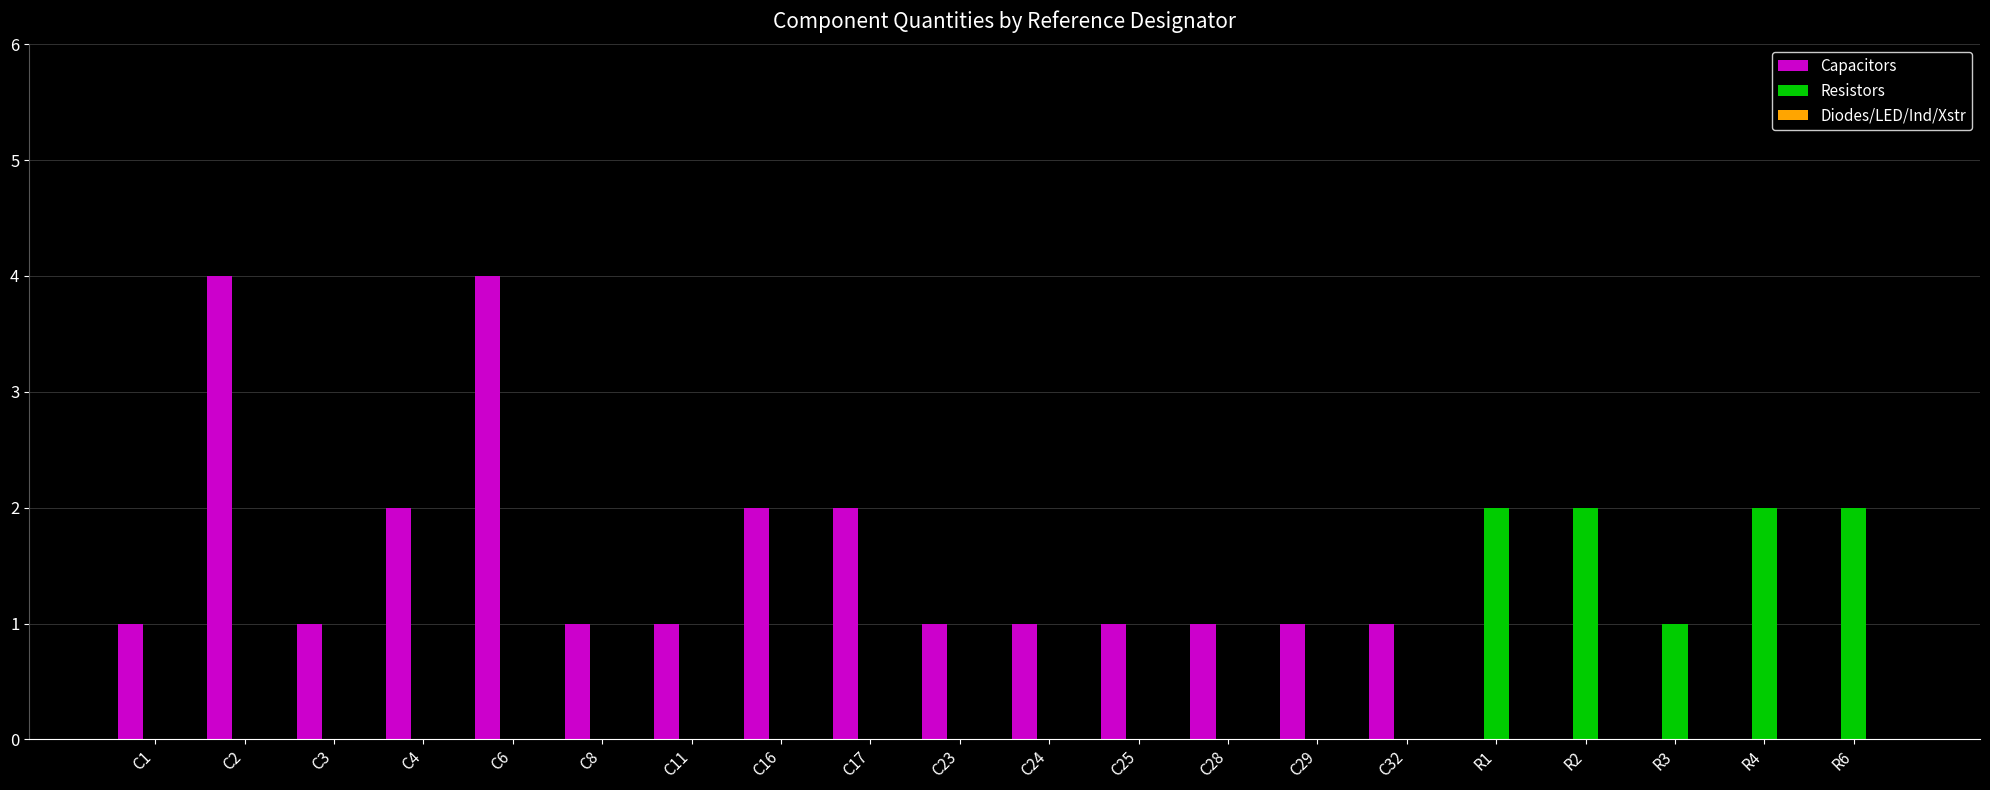

How many series are shown in this chart?

2